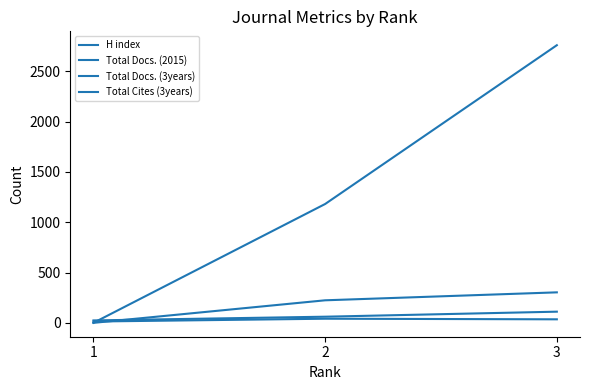

How many lines are shown in the chart?

4